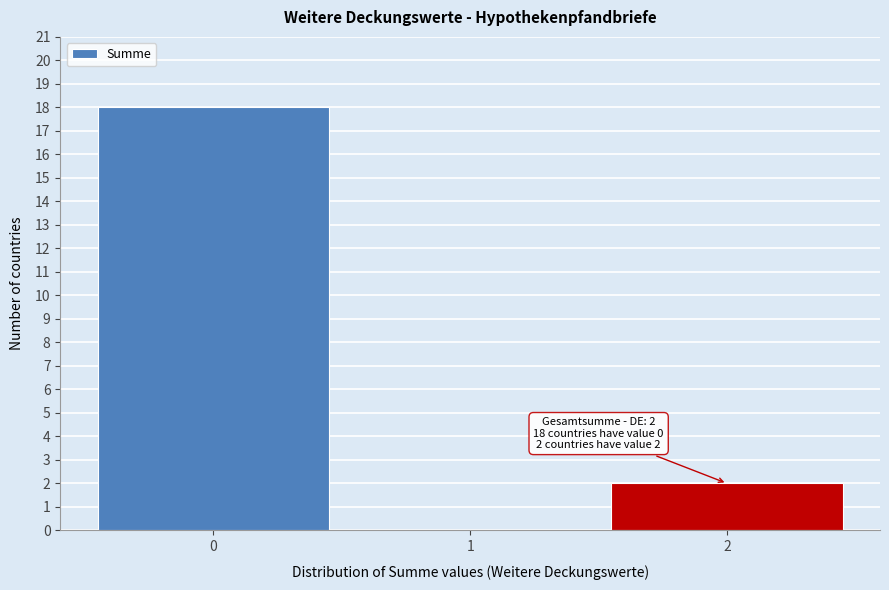

Reading left to right, transcribe all the data shown in this chart.

0=18	1=0	2=2